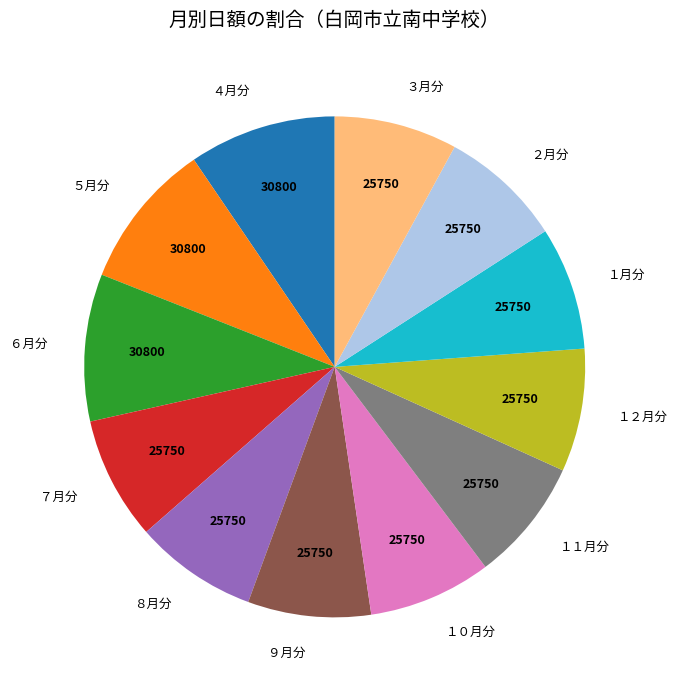

Does １月分 account for over 50% of the chart?

No